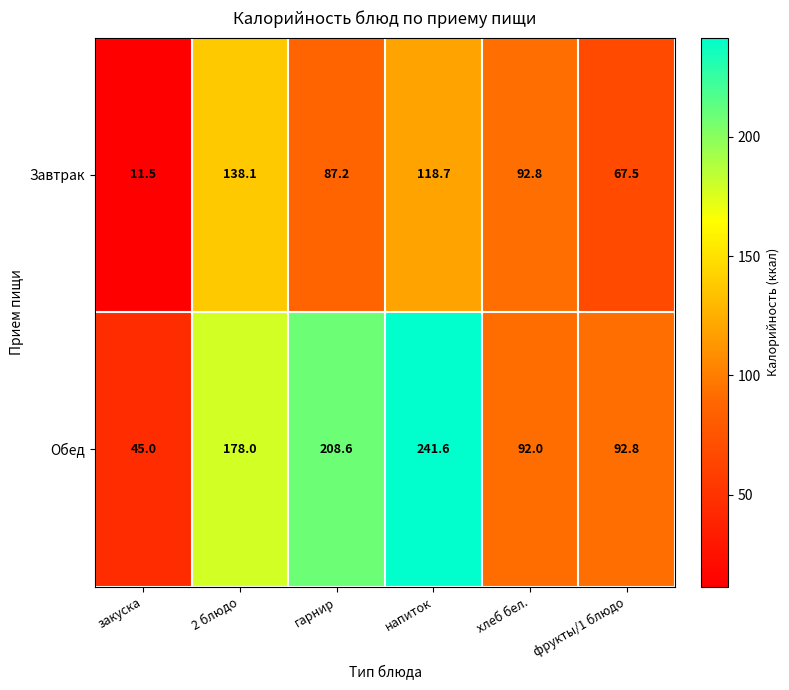

What is the sum of the Обед values at хлеб бел. and гарнир?

300.6